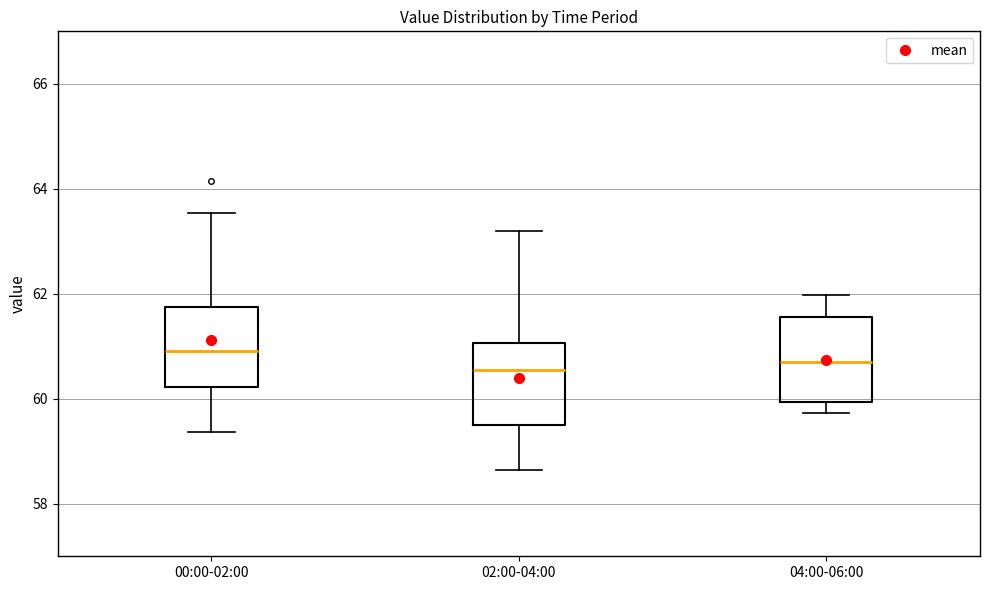

Reading left to right, transcribe this box plot: for each box, give where its median line is, the range the box spans, and where its two whiskers end, as read against the y-axis. The values are not printed on the chart, so give them approximately, as read against the axis.

00:00-02:00: median 61.0, box 60.2 to 61.8, whiskers 59.4 to 63.6
02:00-04:00: median 60.6, box 59.4 to 61.0, whiskers 58.6 to 63.2
04:00-06:00: median 60.6, box 60.0 to 61.6, whiskers 59.8 to 62.0